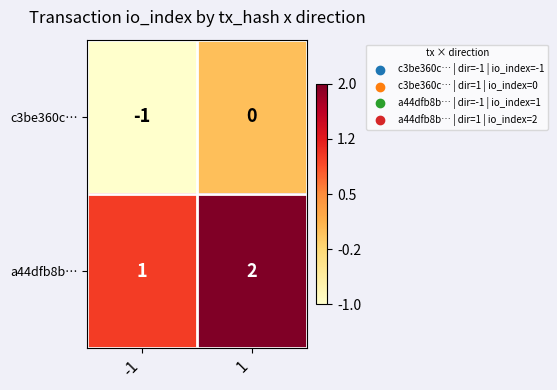

List the series in order of their peak value, highest first.

a44dfb8b…, c3be360c…